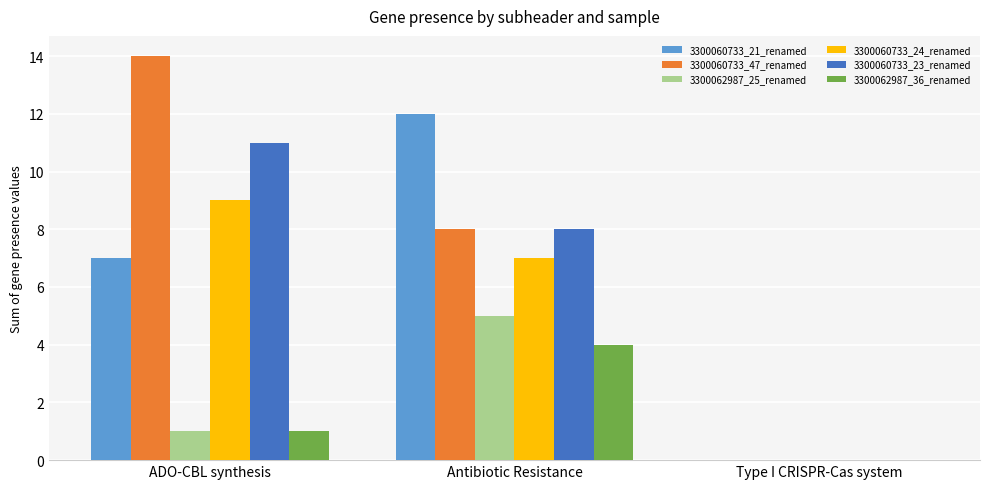

Where is 3300060733_47_renamed nearest to the value 7?

Antibiotic Resistance